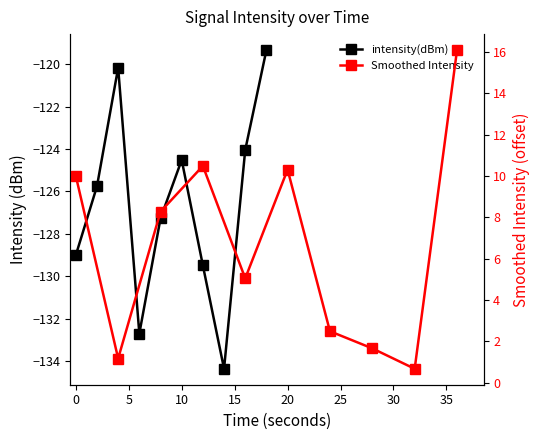

Rank the series by their average value, from highest to lowest.

Smoothed Intensity, intensity(dBm)